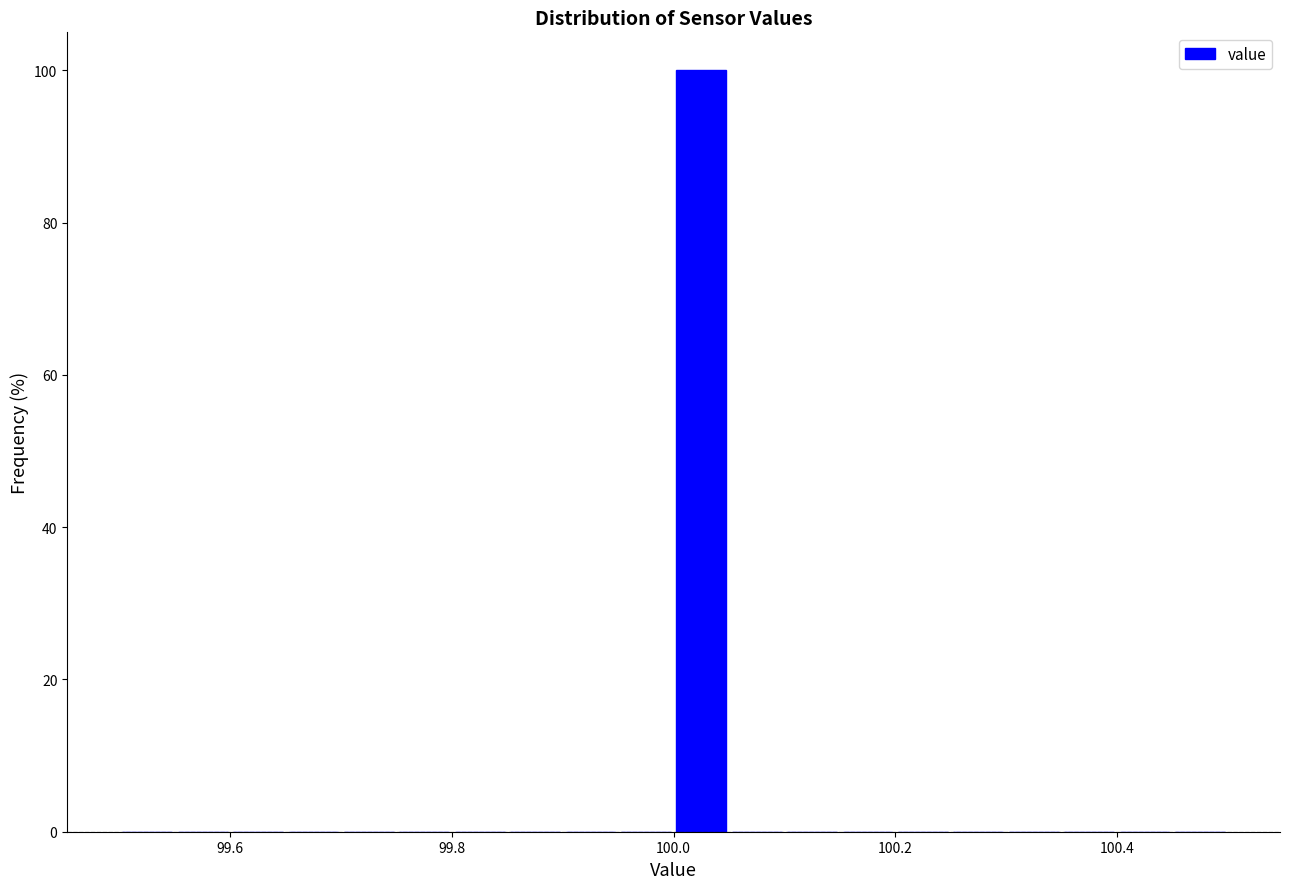

Read against the x-axis, roughly where is the centre of the tallest bar?

100.02